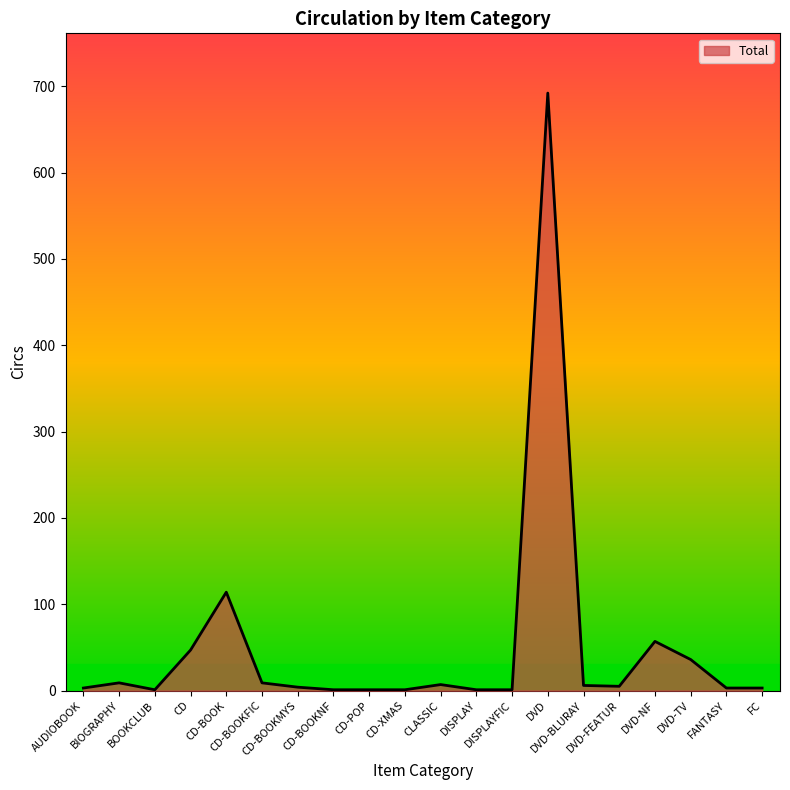

What is the sum of the values at FC and DVD-BLURAY?

9